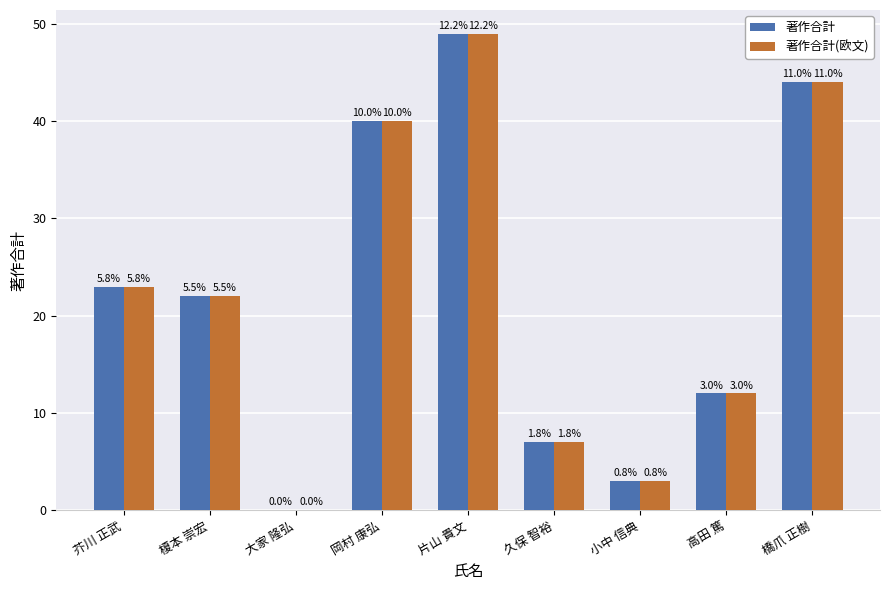

Are the bars grouped side by side (vs. stacked)?

Yes